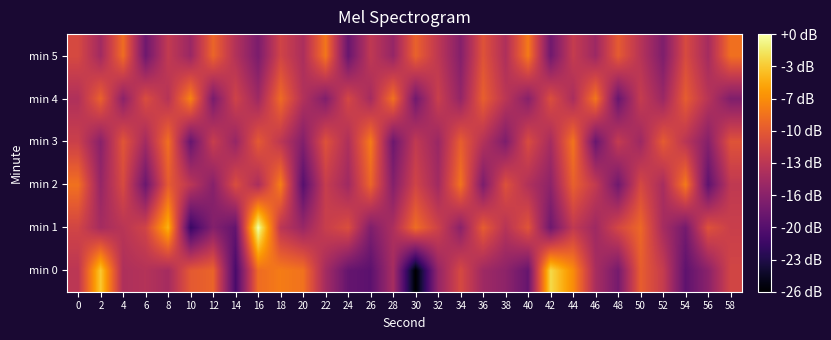

Reading left to right, transcribe all the data shown in this chart.

min 0: 0=-130.2	2=-120.4	4=-131.1	6=-130.7	8=-131.7	10=-127.0	12=-126.2	14=-137.6	16=-125.7	18=-124.7	20=-125.3	22=-131.7	24=-135.8	26=-136.4	28=-131.5	30=-143.3	32=-132.8	34=-128.2	36=-132.1	38=-133.2	40=-135.7	42=-119.6	44=-123.7	46=-131.5	48=-134.8	50=-126.6	52=-129.5	54=-136.2	56=-133.4	58=-128.6
min 1: 0=-128.6	2=-131.7	4=-130.4	6=-128.7	8=-121.6	10=-138.6	12=-133.8	14=-135.9	16=-117.1	18=-130.2	20=-132.4	22=-129.3	24=-127.8	26=-134.1	28=-131.2	30=-125.6	32=-128.9	34=-133.4	36=-126.7	38=-130.5	40=-127.3	42=-135.2	44=-129.8	46=-132.1	48=-128.4	50=-125.9	52=-131.6	54=-134.8	56=-127.5	58=-129.2
min 2: 0=-125.3	2=-132.7	4=-128.1	6=-135.4	8=-126.8	10=-130.2	12=-133.6	14=-127.9	16=-131.3	18=-124.5	20=-136.7	22=-129.4	24=-132.0	26=-126.1	28=-133.8	30=-128.7	32=-131.9	34=-125.2	36=-134.3	38=-127.6	40=-130.9	42=-133.2	44=-126.4	46=-129.7	48=-135.1	50=-128.3	52=-131.5	54=-124.8	56=-136.2	58=-129.9
min 3: 0=-129.1	2=-133.5	4=-127.2	6=-131.8	8=-125.4	10=-135.7	12=-129.3	14=-132.6	16=-126.9	18=-130.1	20=-133.9	22=-127.5	24=-131.1	26=-124.7	28=-135.3	30=-129.8	32=-132.4	34=-126.6	36=-130.7	38=-134.2	40=-128.0	42=-131.6	44=-125.1	46=-135.5	48=-129.6	50=-132.2	52=-126.8	54=-130.3	56=-133.7	58=-127.4
min 4: 0=-131.0	2=-126.3	4=-133.3	6=-127.9	8=-130.6	10=-124.2	12=-134.5	14=-128.8	16=-132.1	18=-125.7	20=-130.8	22=-134.0	24=-128.4	26=-131.7	28=-125.3	30=-135.0	32=-129.2	34=-132.8	36=-126.5	38=-130.2	40=-133.6	42=-127.8	44=-131.4	46=-125.0	48=-135.6	50=-129.5	52=-132.3	54=-126.7	56=-130.4	58=-134.1
min 5: 0=-128.2	2=-131.9	4=-125.6	6=-135.2	8=-129.7	10=-132.4	12=-126.1	14=-130.8	16=-134.4	18=-128.7	20=-131.3	22=-125.0	24=-135.6	26=-129.9	28=-132.7	30=-126.3	32=-130.0	34=-133.8	36=-127.4	38=-131.1	40=-124.8	42=-135.1	44=-129.5	46=-132.2	48=-126.8	50=-130.5	52=-134.2	54=-128.1	56=-131.7	58=-125.4